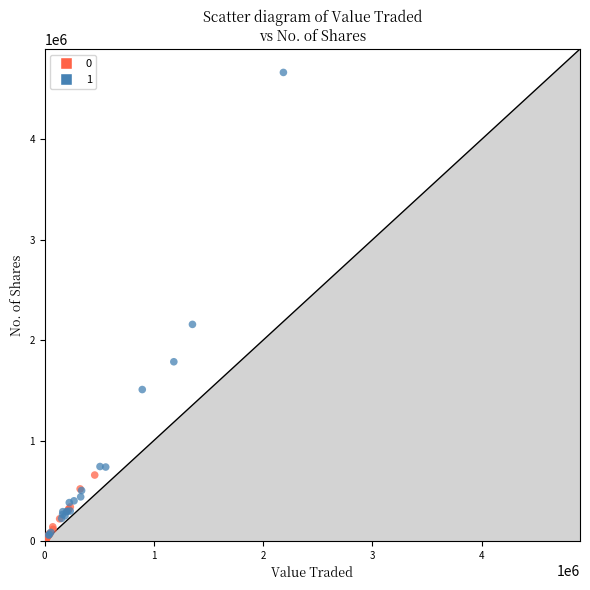

Which series reaches the minimum Y coordinate?

0